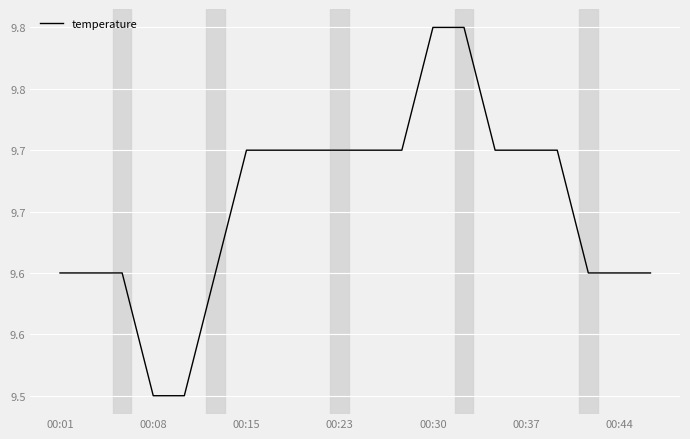

Does the chart display data point markers on the line(s)?

No